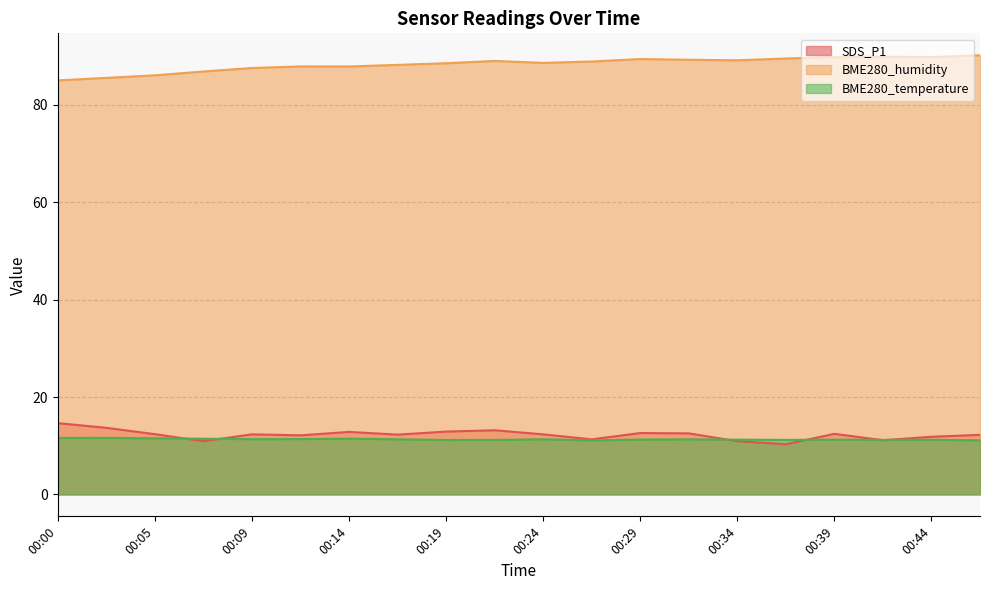

List the series in order of their peak value, lowest first.

BME280_temperature, SDS_P1, BME280_humidity